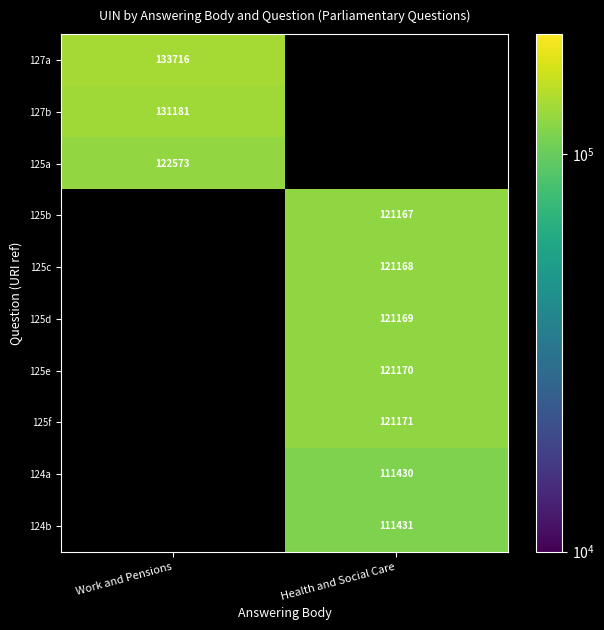

The value of 124a at Health and Social Care is 111430. True or false?

True